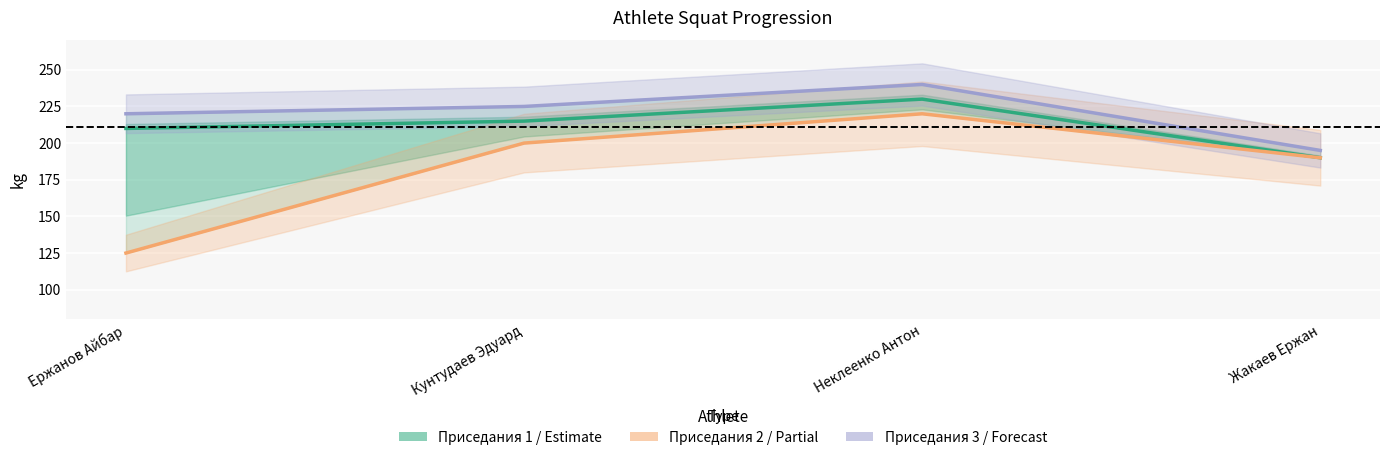

Is this an area chart (filled region under the line)?

No